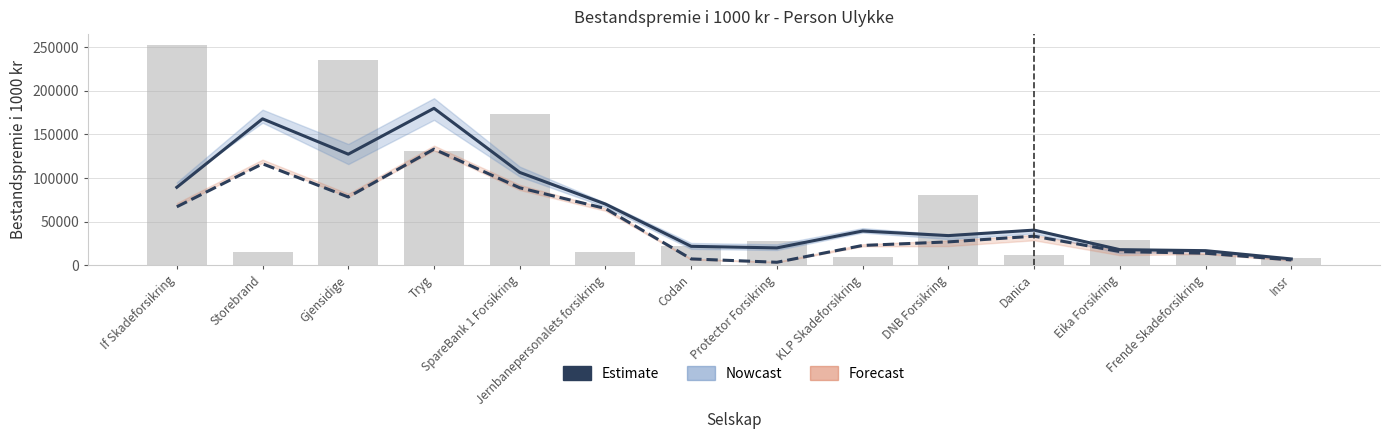

How many data points are less than 40269?

7